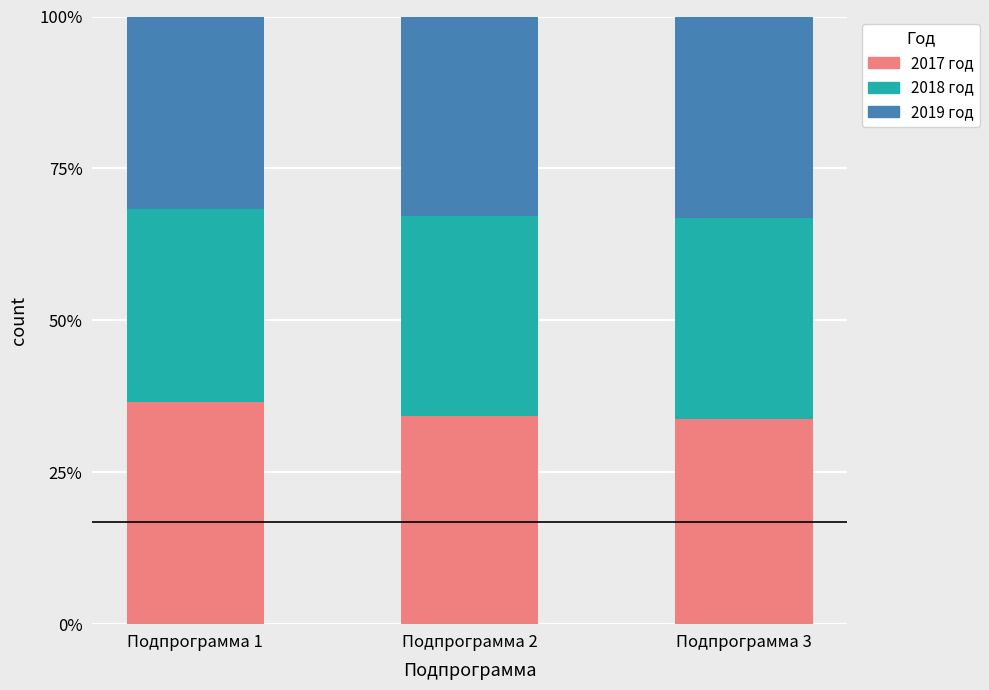

Does the chart contain stacked bars?

Yes